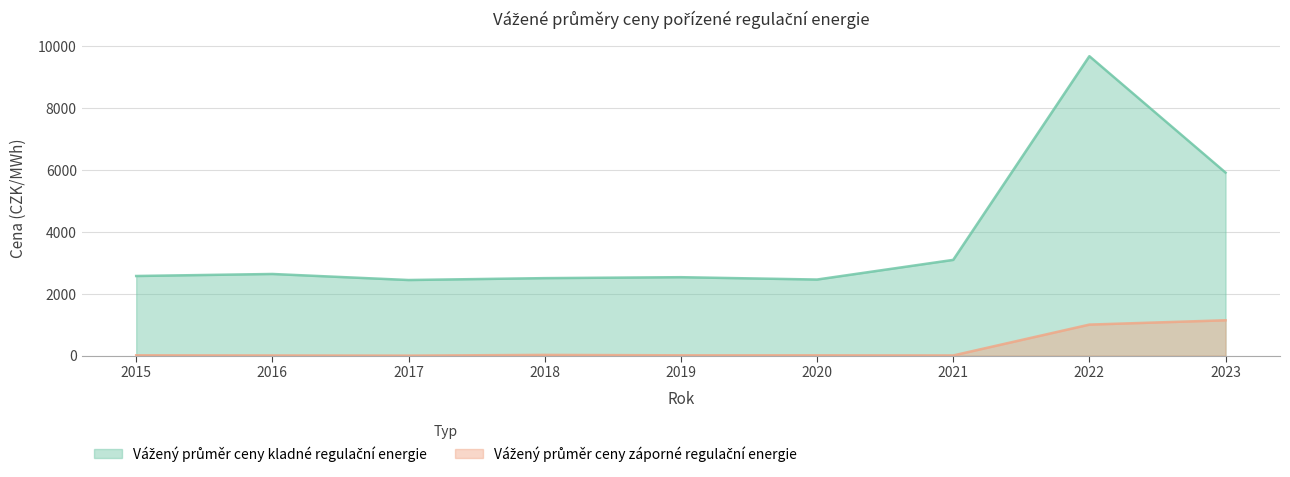

At how many categories does at least one series exceed 9273?

1